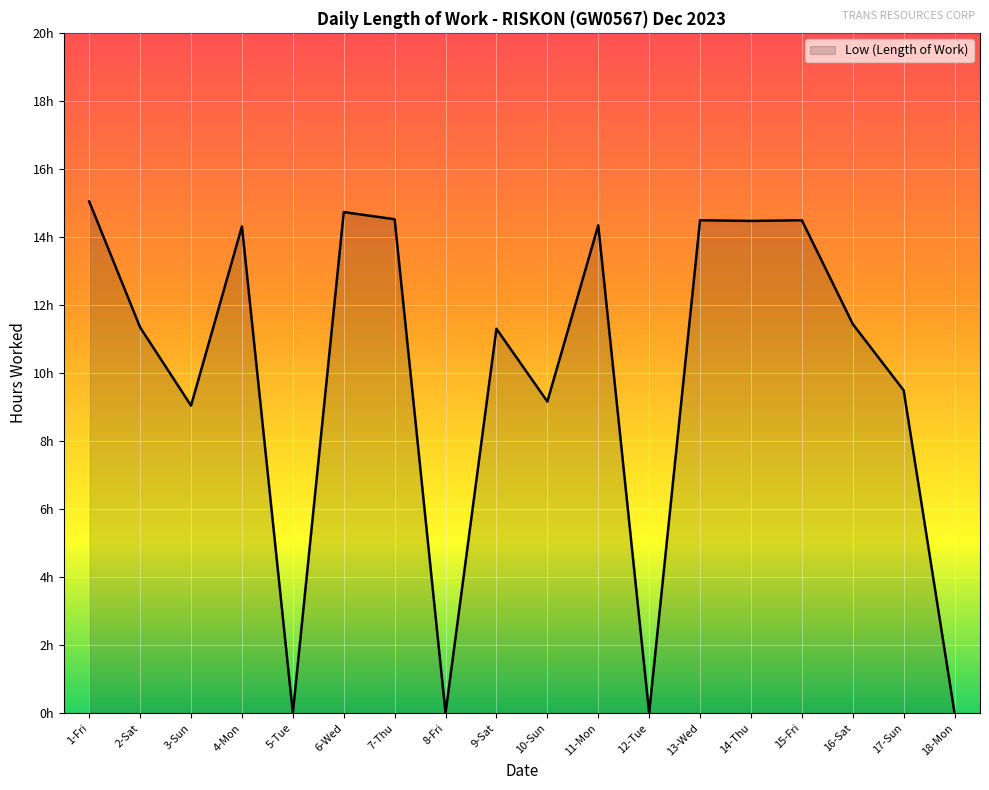

Does the chart display data point markers on the line(s)?

No